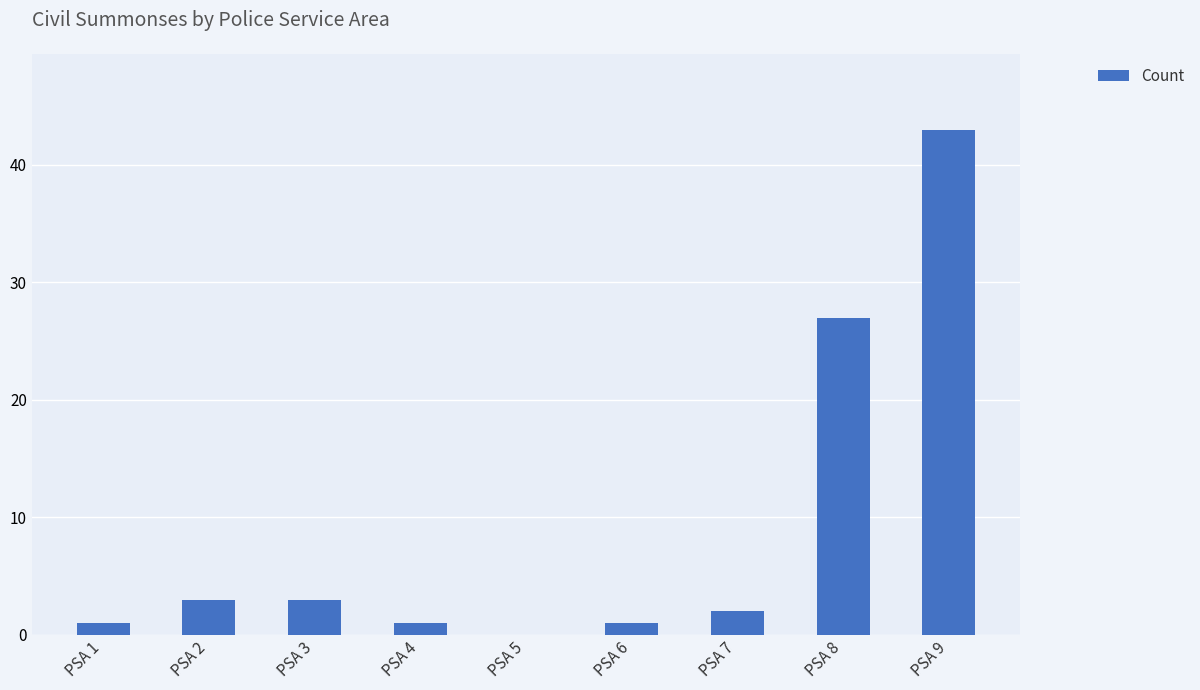

Are the bars horizontal?

No